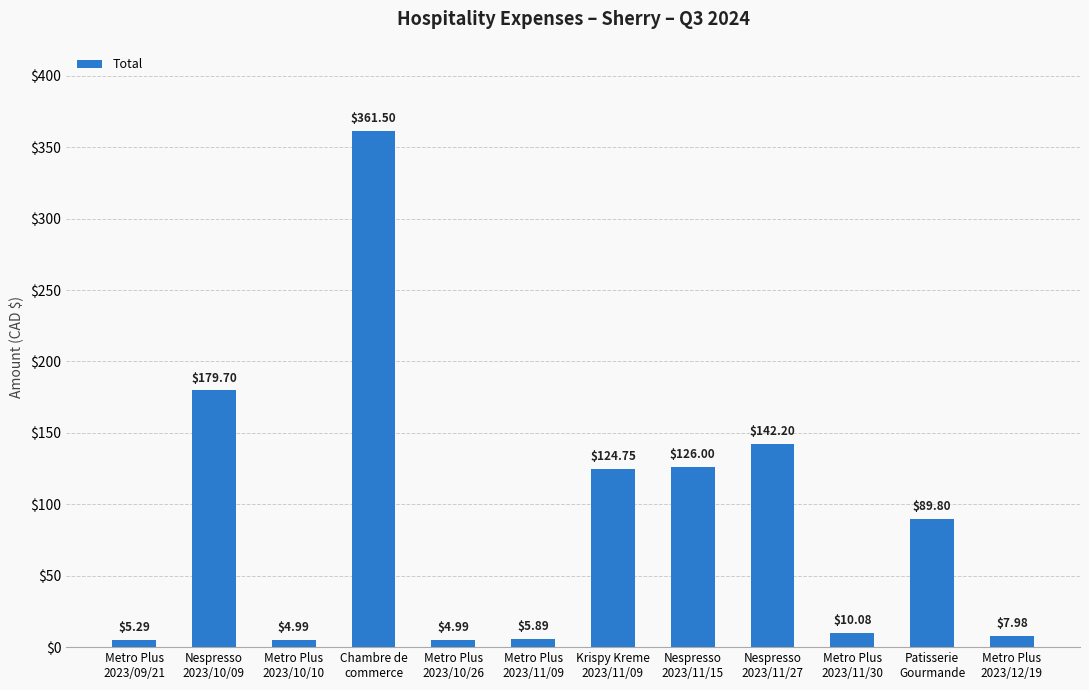

The value at Nespresso
2023/10/09 is 292.6. True or false?

False